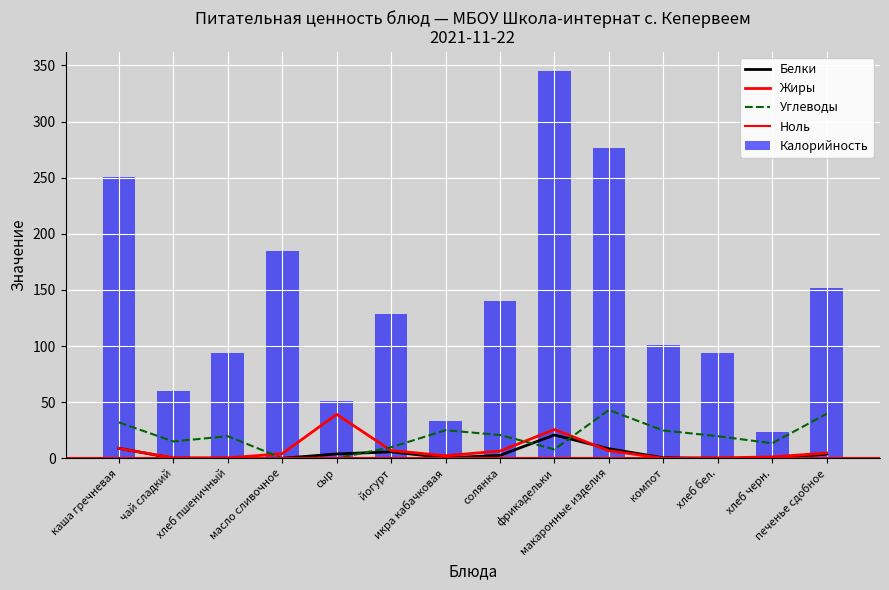

The Белки series shows 5.8 at йогурт. True or false?

True